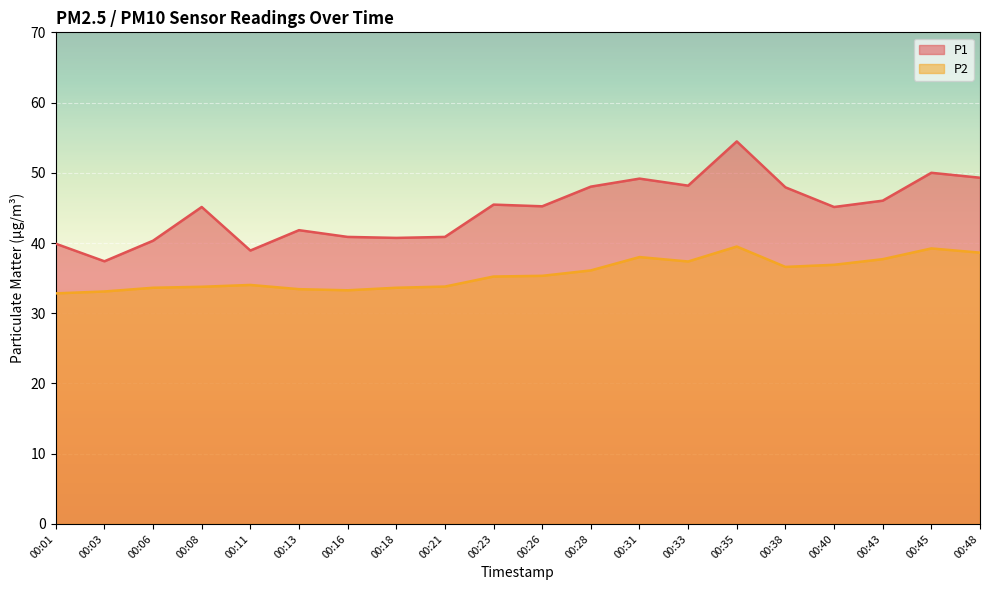

True or false: P1 and P2 cross at least once.

False